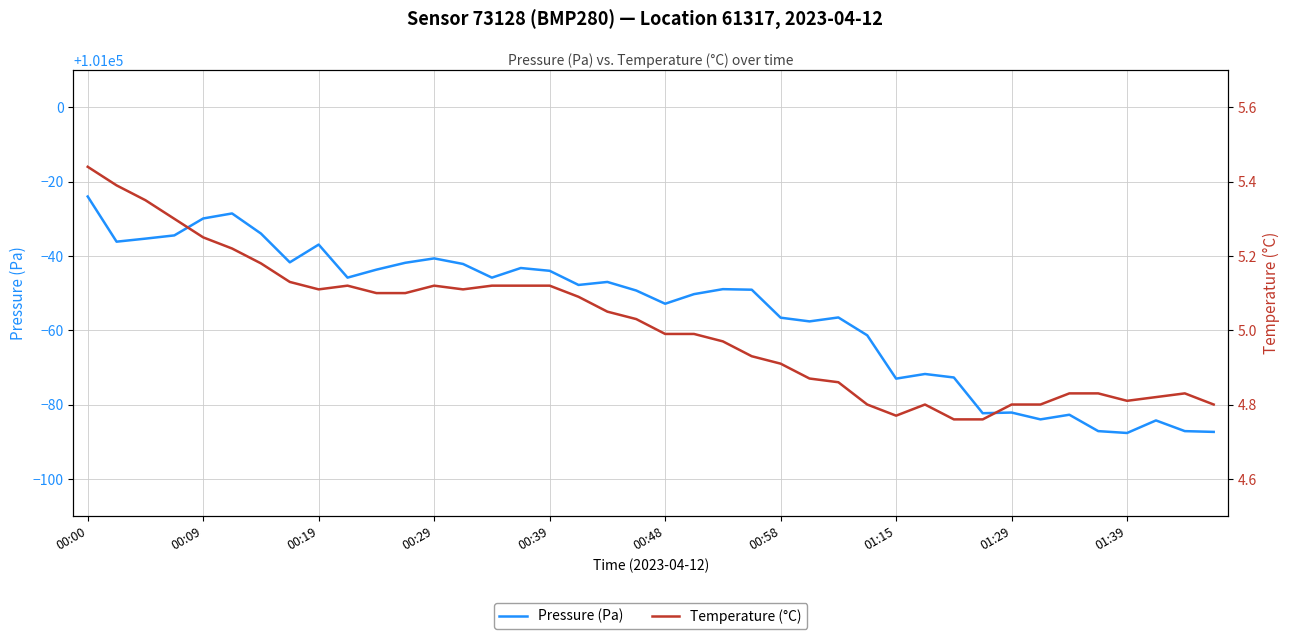

The value of Pressure (Pa) at 00:09 is 175279.6. True or false?

False